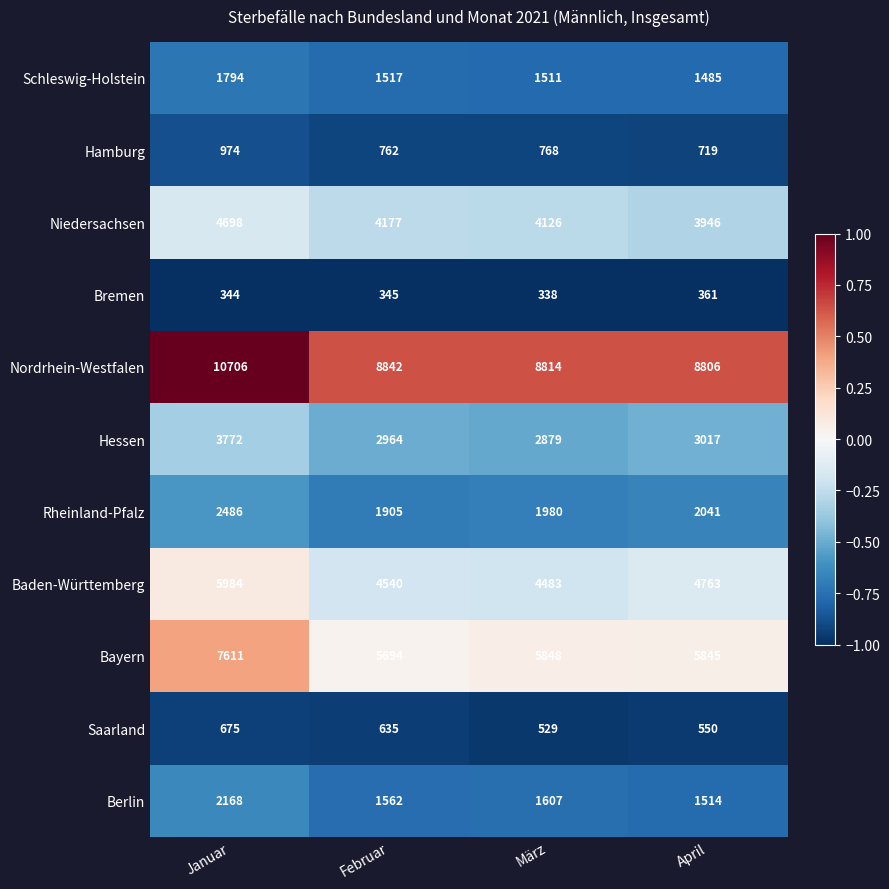

What is the average value of the Hamburg series?

806